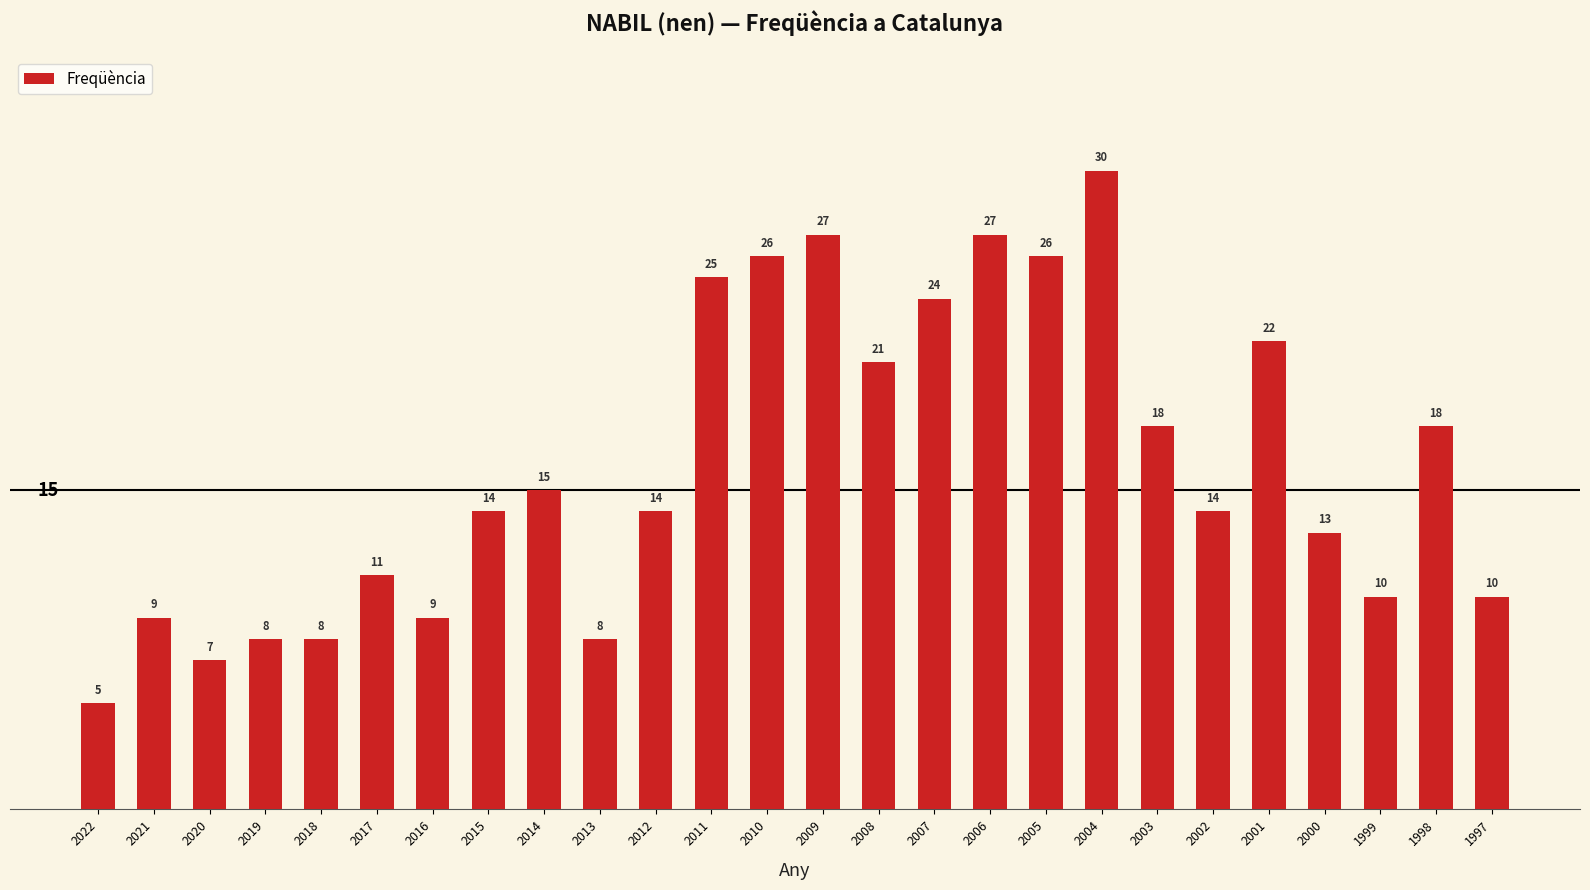

Are the bars grouped side by side (vs. stacked)?

No